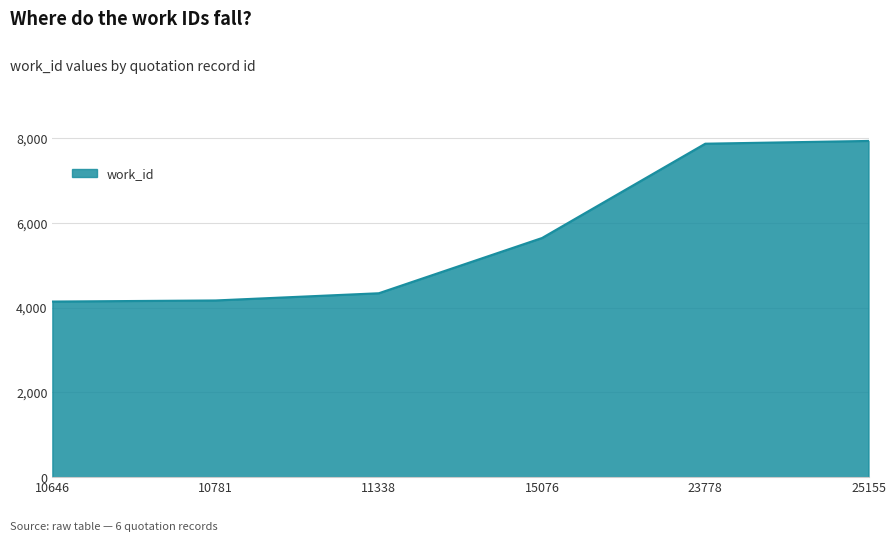

What is the maximum value shown in the chart?

7929